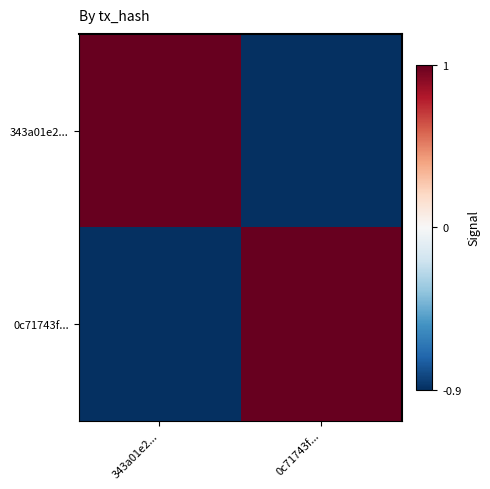

Which series has the largest range (max minus min)?

343a01e2...